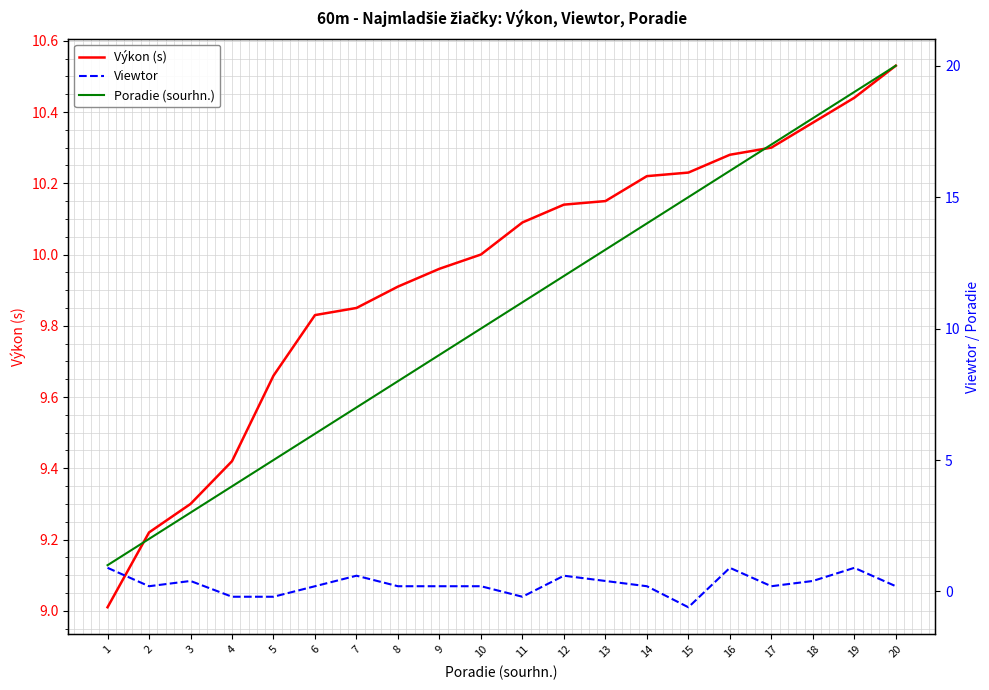

What is the value of the Výkon (s) point at the 17th from the left?

10.3